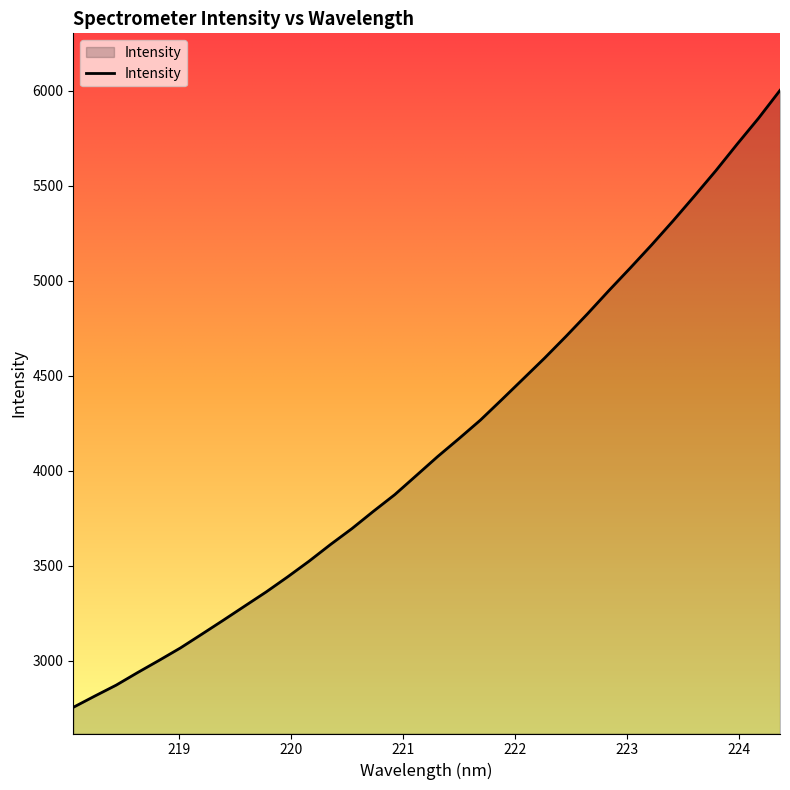

What is the smallest value displayed?

2755.2